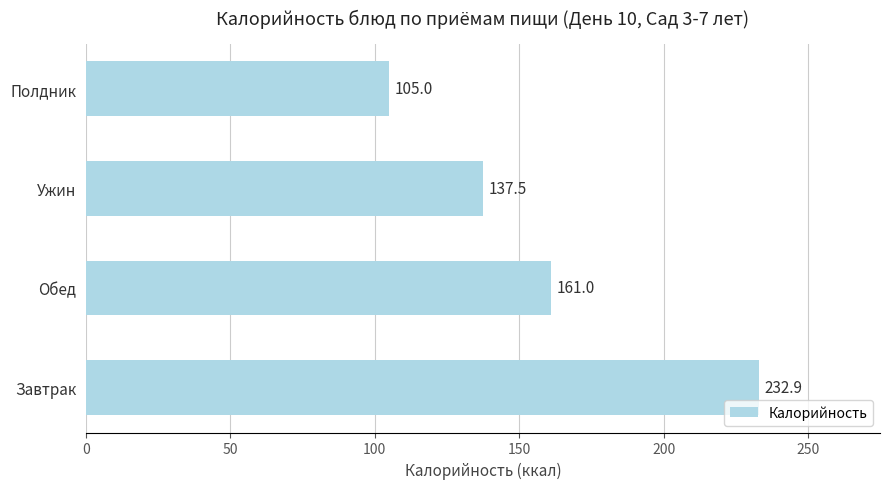

What is the maximum value shown in the chart?

232.9